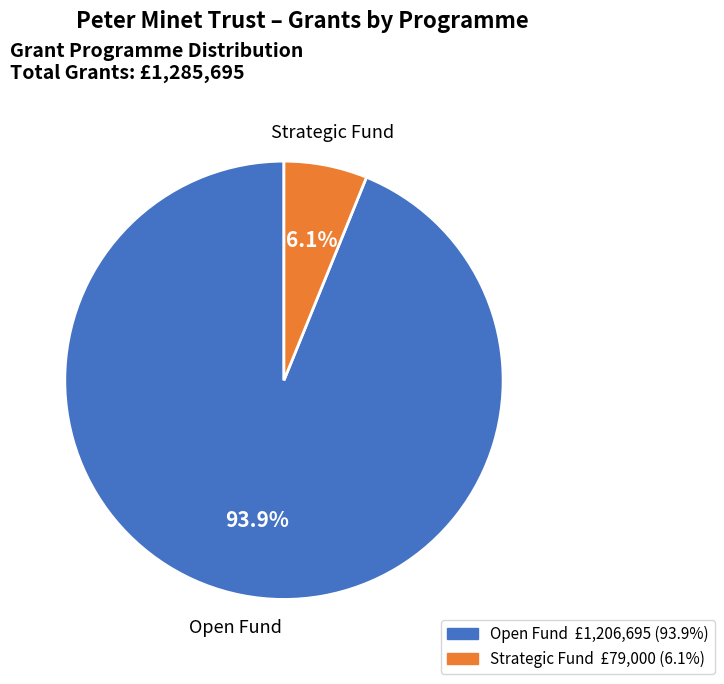

Is there any slice that represents more than half of the pie?

Yes